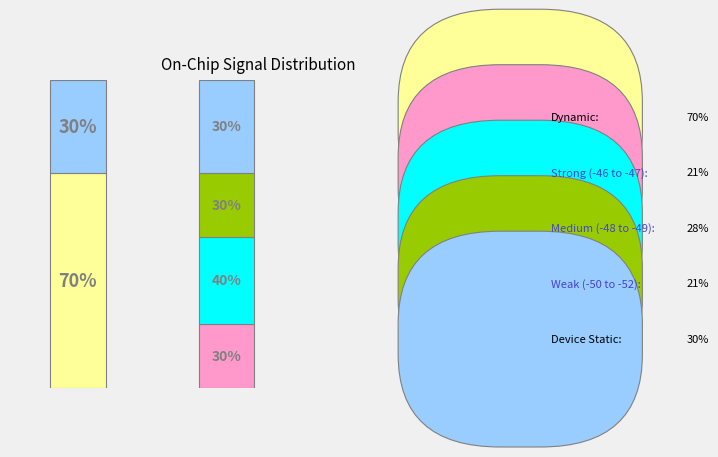

Is there any slice that represents more than half of the pie?

No